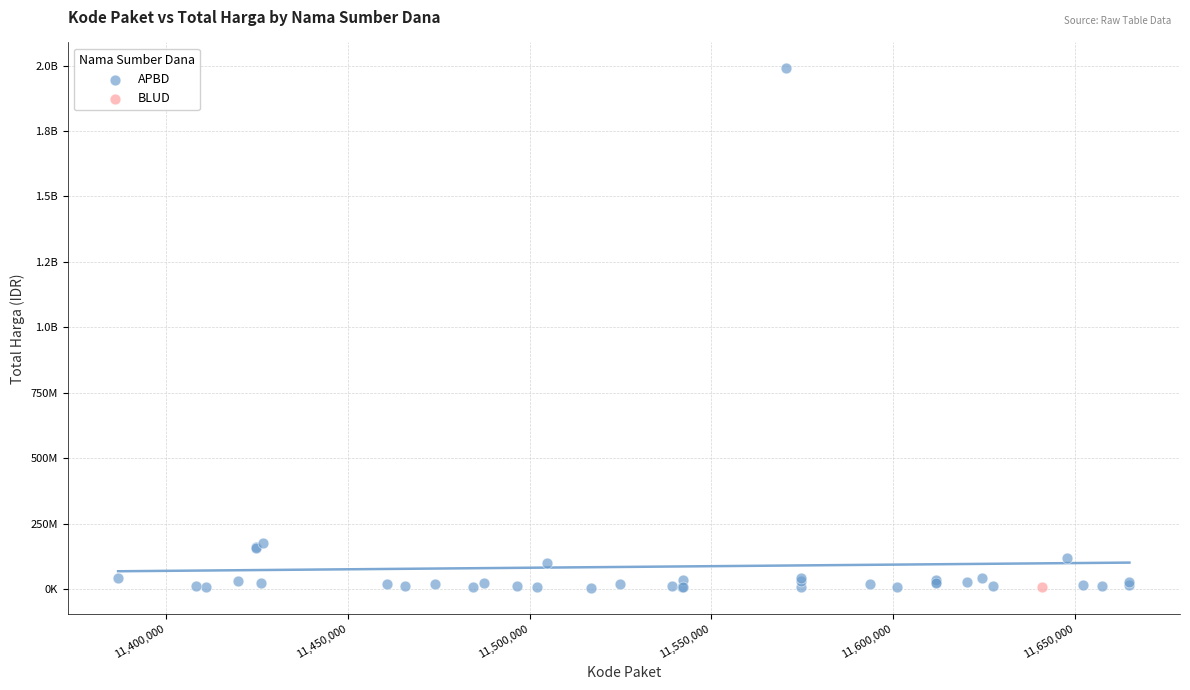

What are all the series names shown in the legend?

APBD, BLUD